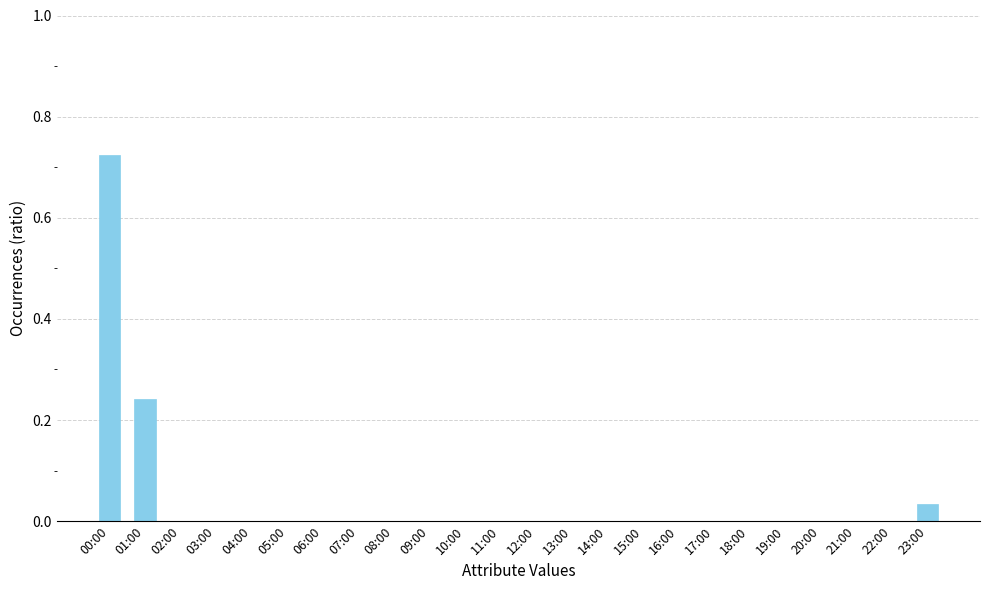

What is the sum of all values?

1.0